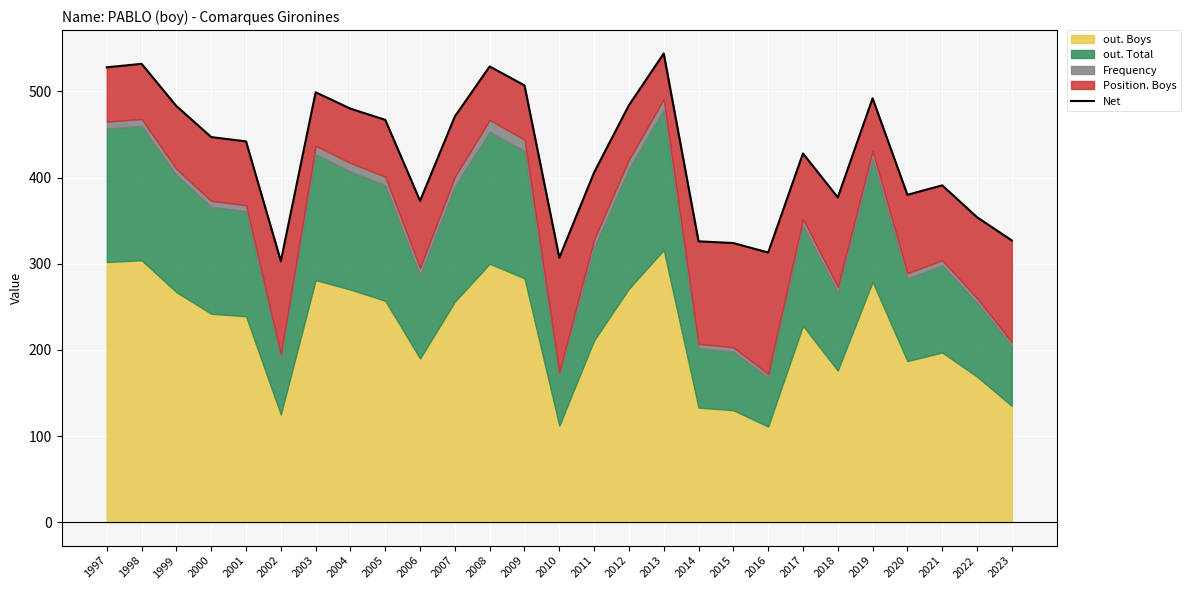

Which category has the lowest value across all series?

2002